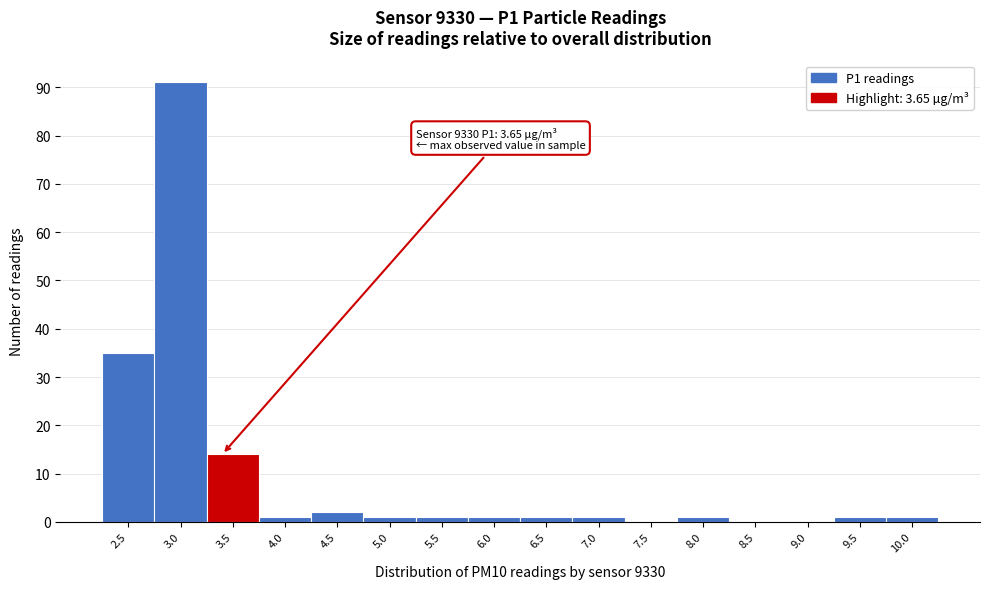

Reading left to right, list all the values displayed in this chart.

2.5=35	3.0=91	3.5=14	4.0=1	4.5=2	5.0=1	5.5=1	6.0=1	6.5=1	7.0=1	7.5=0	8.0=1	8.5=0	9.0=0	9.5=1	10.0=1